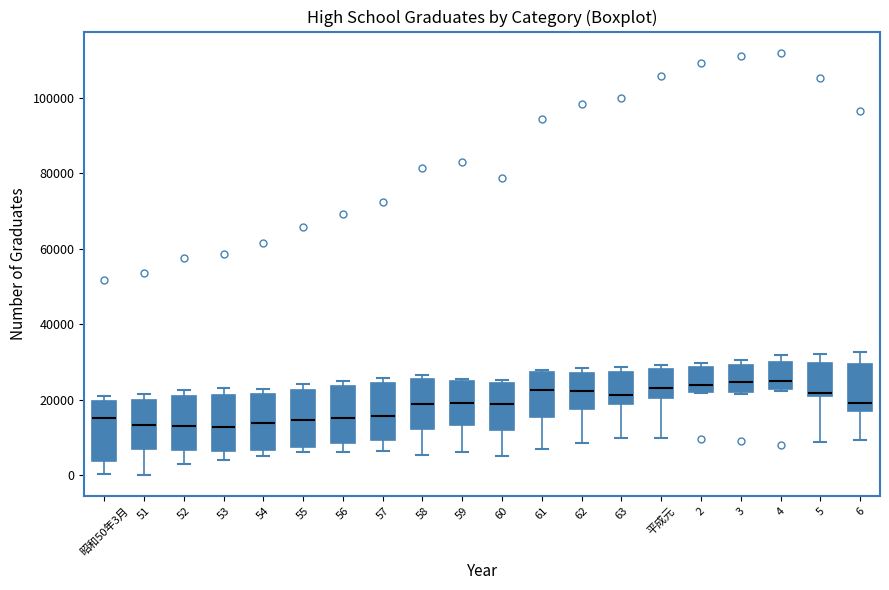

Reading left to right, read every box against the y-axis: the position of its median line, the range the box covers, and the ends of its whiskers. The values are not printed on the chart, so give them approximately, as read against the axis.

昭和50年3月: median 16000, box 4000 to 20000, whiskers 0 to 22000
51: median 14000, box 6000 to 20000, whiskers 0 to 22000
52: median 12000, box 6000 to 22000, whiskers 4000 to 22000 (just above the box's upper edge)
53: median 12000, box 6000 to 22000, whiskers 4000 to 24000
54: median 14000, box 6000 to 22000, whiskers 6000 (just below the box's lower edge) to 22000 (just above the box's upper edge)
55: median 14000, box 8000 to 22000, whiskers 6000 to 24000
56: median 16000, box 8000 to 24000, whiskers 6000 to 26000
57: median 16000, box 10000 to 24000, whiskers 6000 to 26000
58: median 18000, box 12000 to 26000, whiskers 6000 to 26000 (just above the box's upper edge)
59: median 20000, box 14000 to 24000, whiskers 6000 to 26000
60: median 18000, box 12000 to 24000, whiskers 6000 to 26000
61: median 22000, box 16000 to 28000, whiskers 6000 to 28000
62: median 22000, box 18000 to 28000, whiskers 8000 to 28000 (just above the box's upper edge)
63: median 22000, box 18000 to 28000, whiskers 10000 to 28000 (just above the box's upper edge)
平成元: median 24000, box 20000 to 28000, whiskers 10000 to 30000
2: median 24000, box 22000 to 28000, whiskers 22000 to 30000
3: median 24000, box 22000 to 30000, whiskers 22000 (just below the box's lower edge) to 30000 (just above the box's upper edge)
4: median 24000 (just above the box's lower edge), box 24000 to 30000, whiskers 22000 to 32000
5: median 22000, box 20000 to 30000, whiskers 8000 to 32000
6: median 20000, box 18000 to 30000, whiskers 10000 to 32000